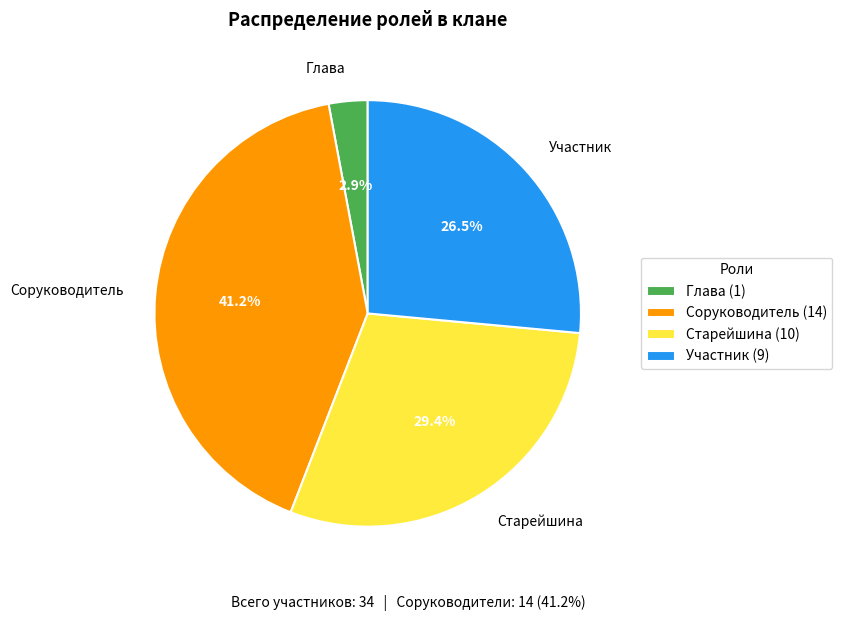

What is the smallest slice in the pie chart?

Глава